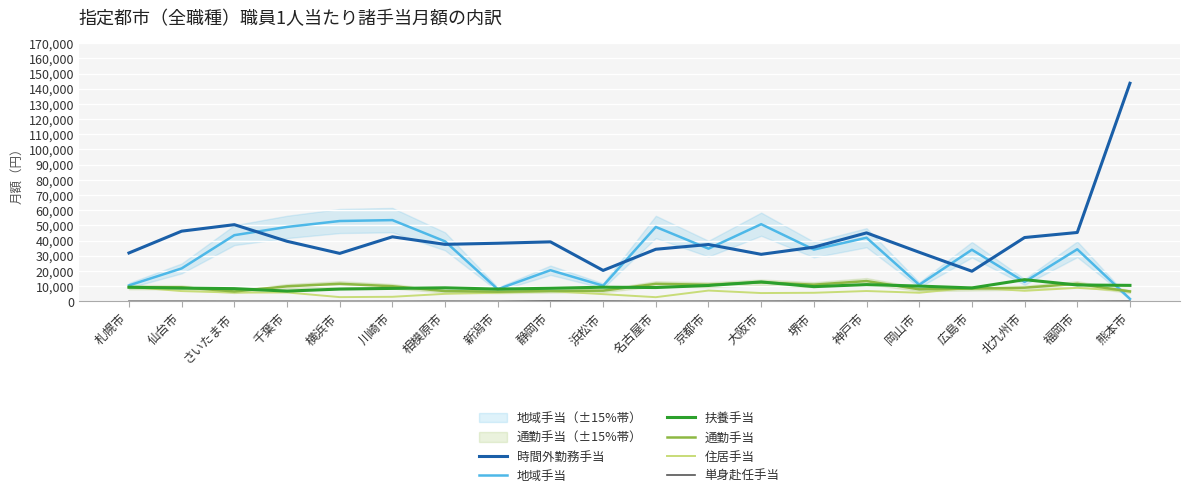

Where is the first local minimum for 時間外勤務手当?

横浜市